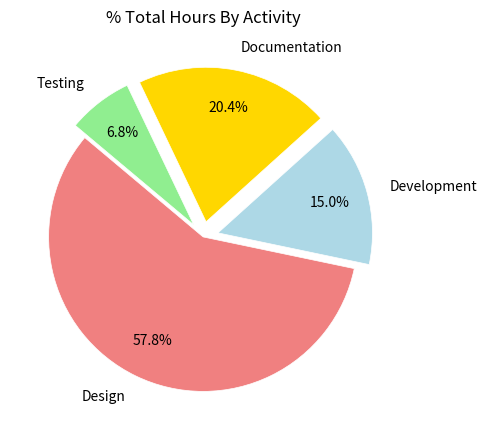

What is the majority slice?

Design